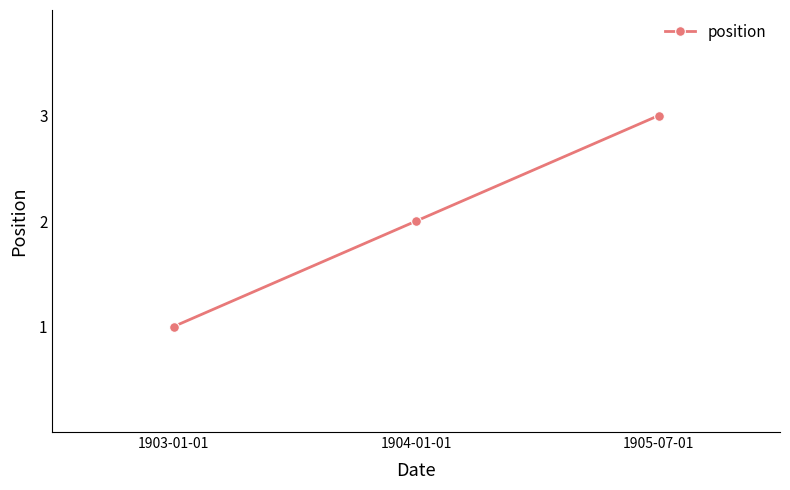

What is the change in value from 1904-01-01 to 1905-07-01?

+1